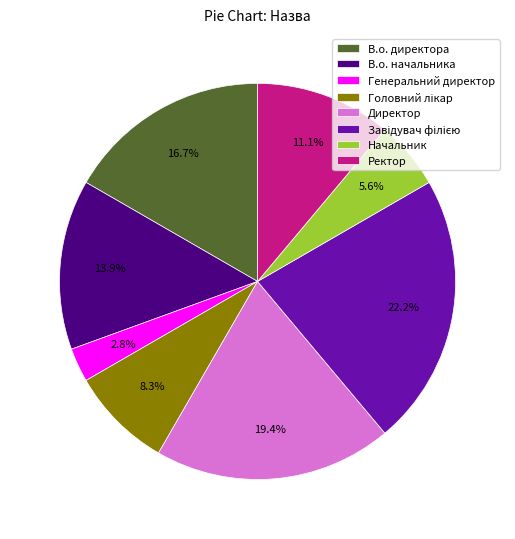

What is the smallest slice in the pie chart?

Генеральний директор